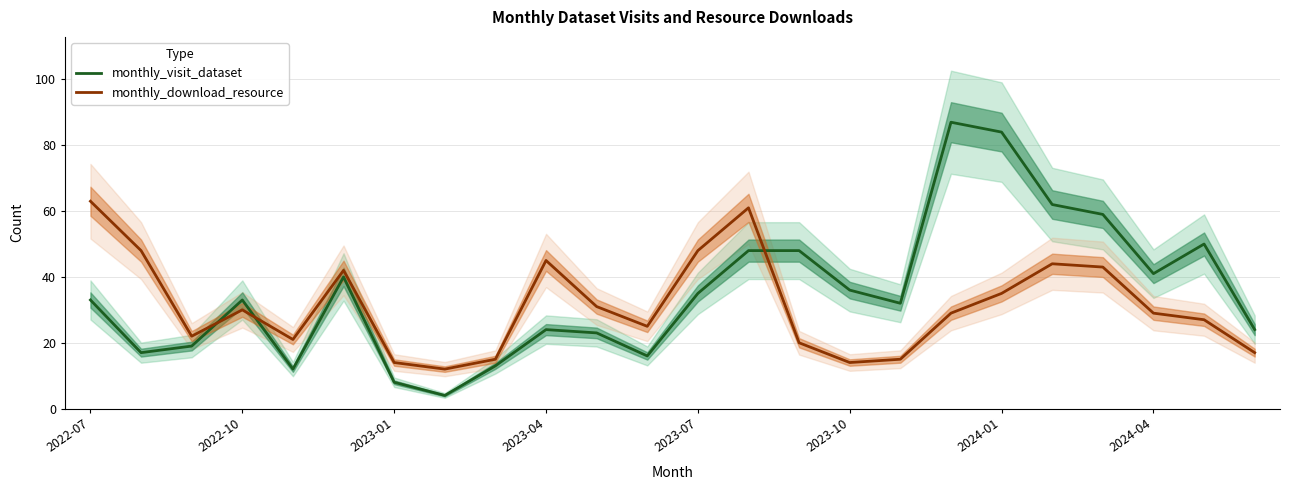

At 2022-07, list the series in order from largest to smallest.

monthly_download_resource, monthly_visit_dataset